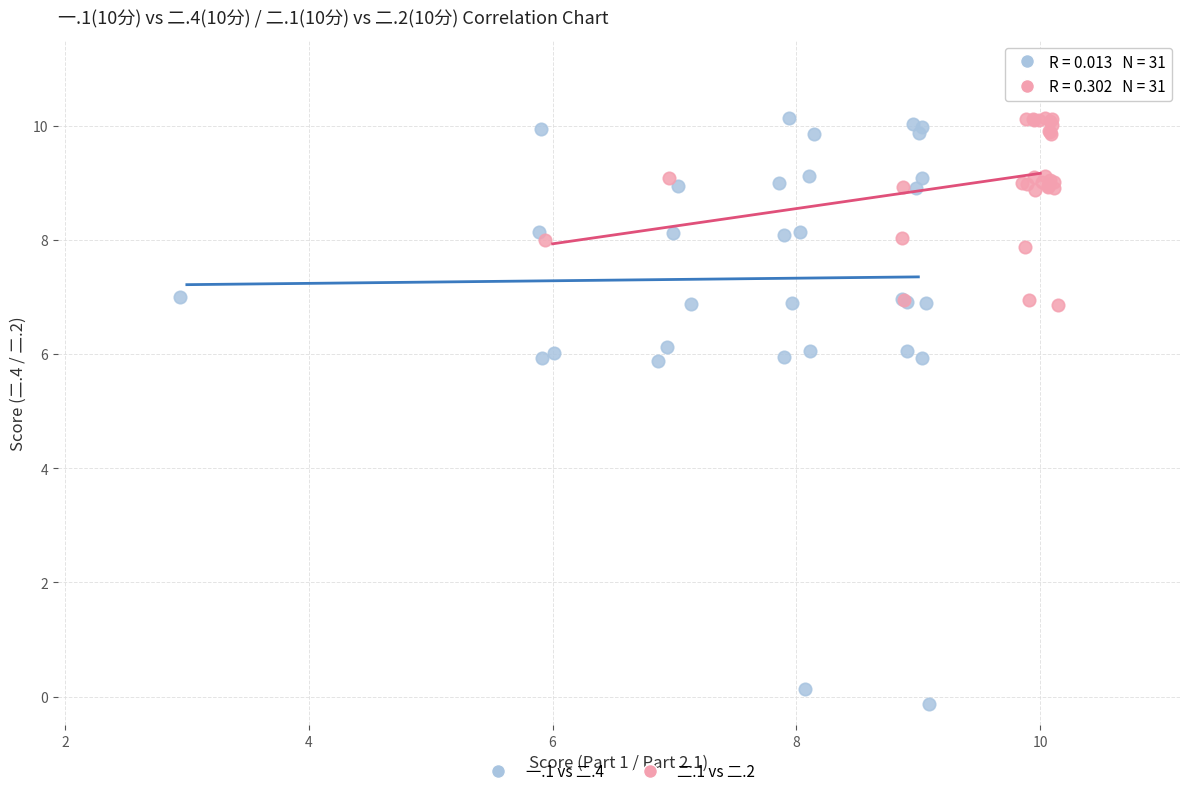

Which series contains the lowest Y value?

一.1 vs 二.4